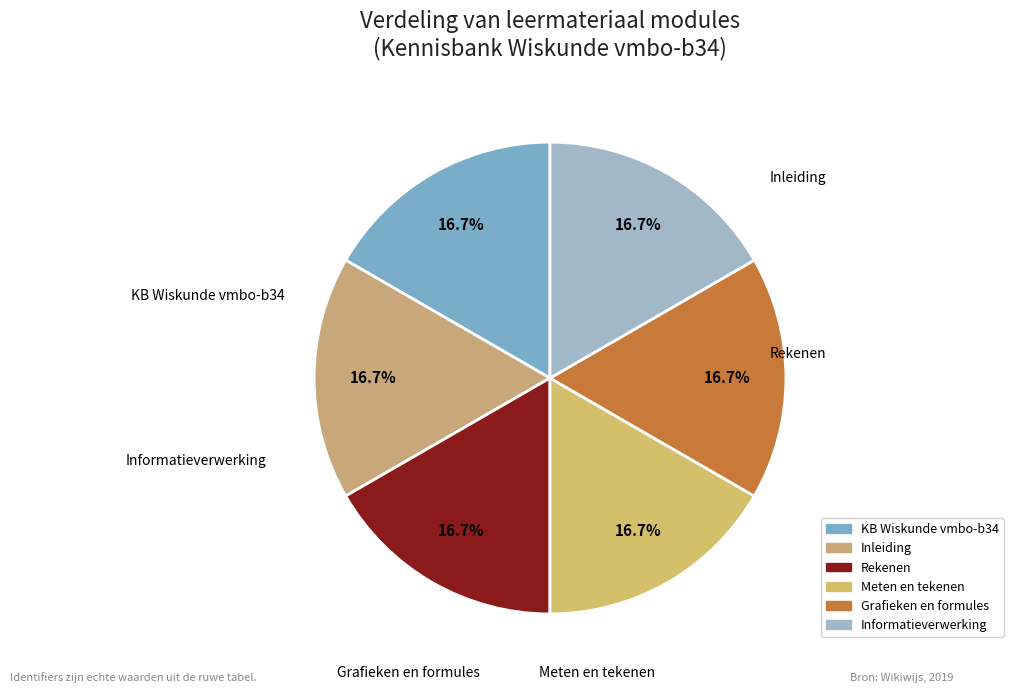

How many segments does this pie chart have?

6